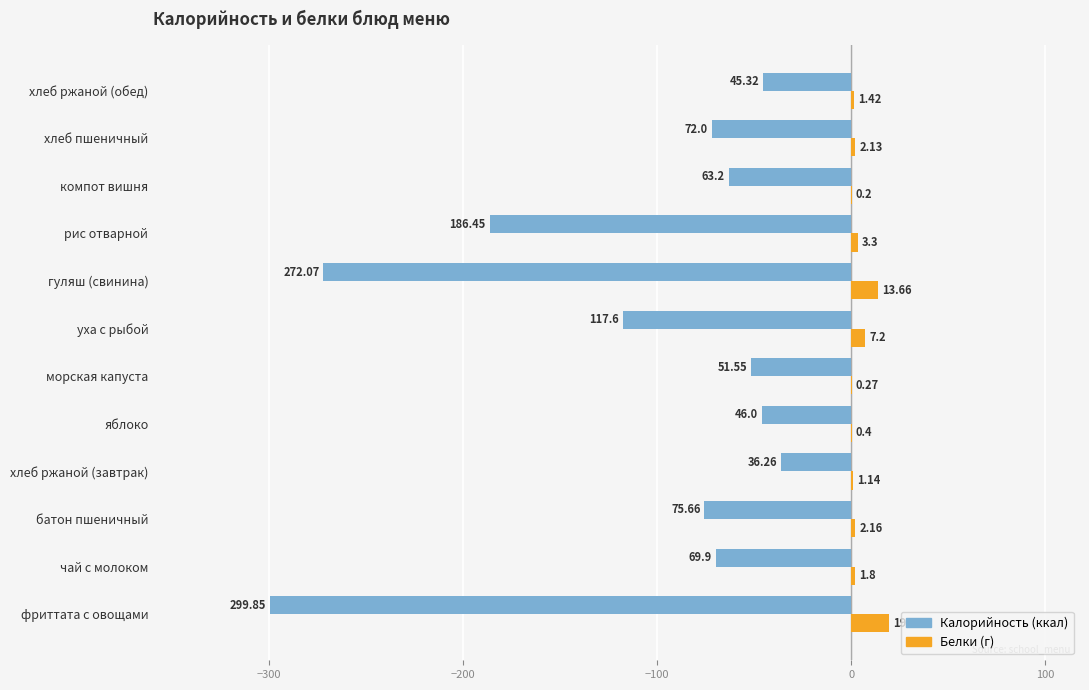

At which category does the chart reach its peak across all series?

фриттата с овощами